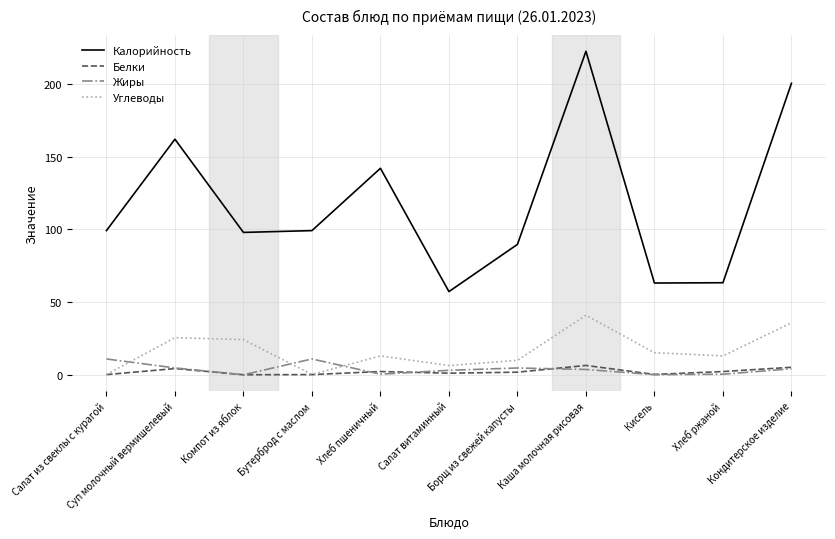

Which series changed the most between Салат витаминный and Хлеб ржаной?

Углеводы